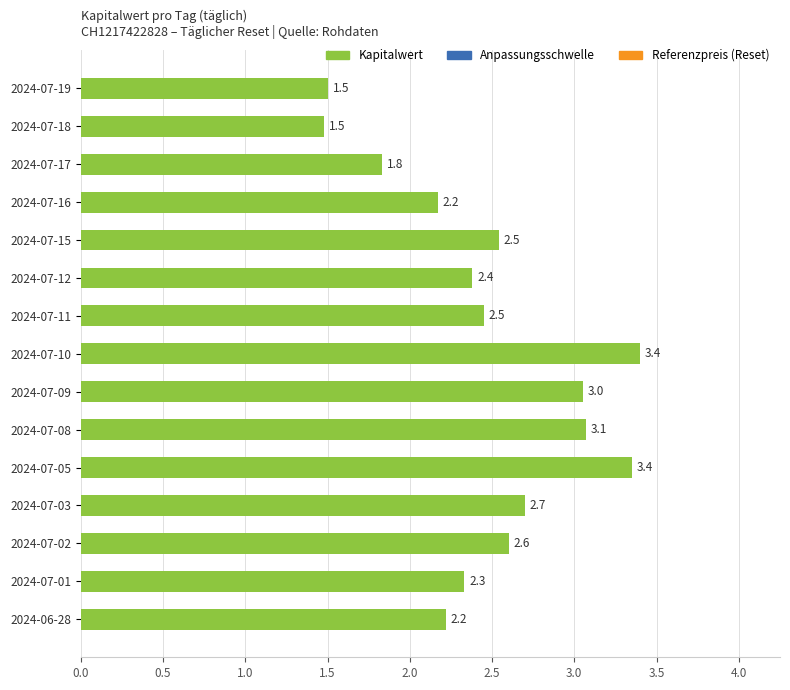

What value does the data have at 2024-07-19?

1.5